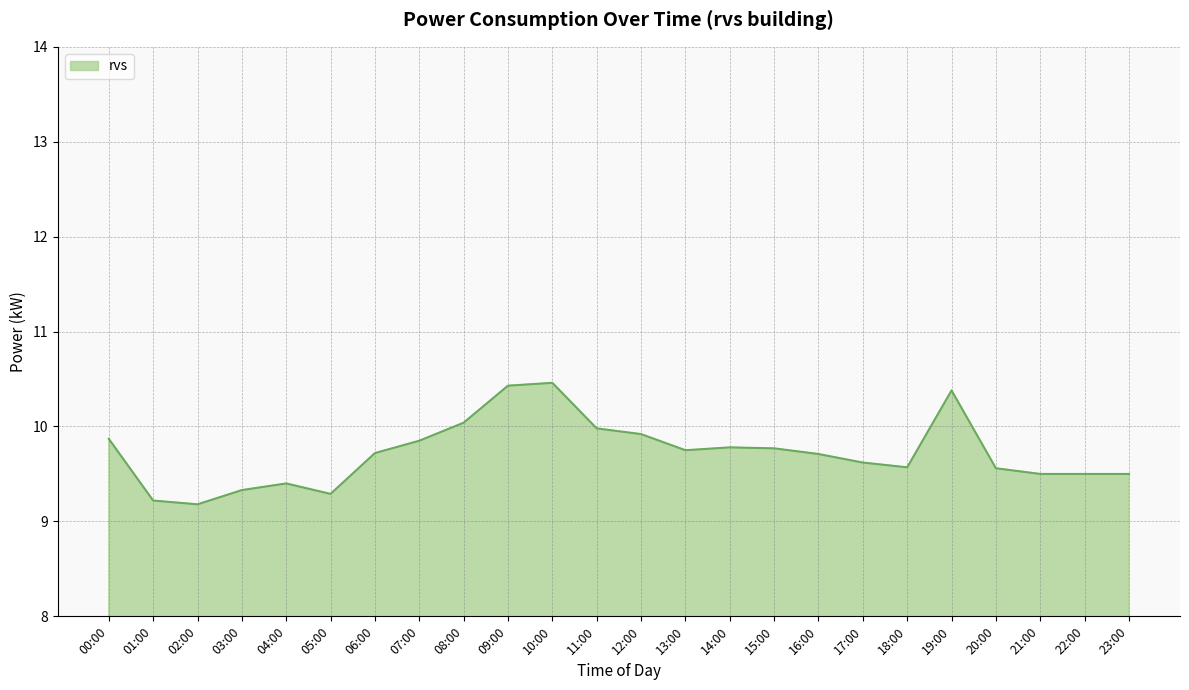

What is the minimum value shown in the chart?

9.2